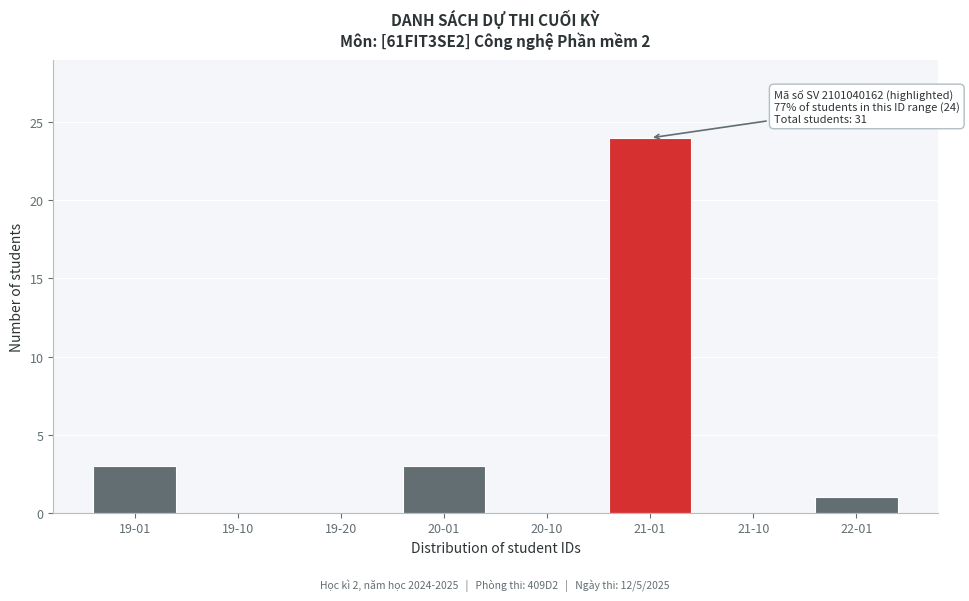

Reading left to right, list all the values displayed in this chart.

19-01=3	19-10=0	19-20=0	20-01=3	20-10=0	21-01=24	21-10=0	22-01=1